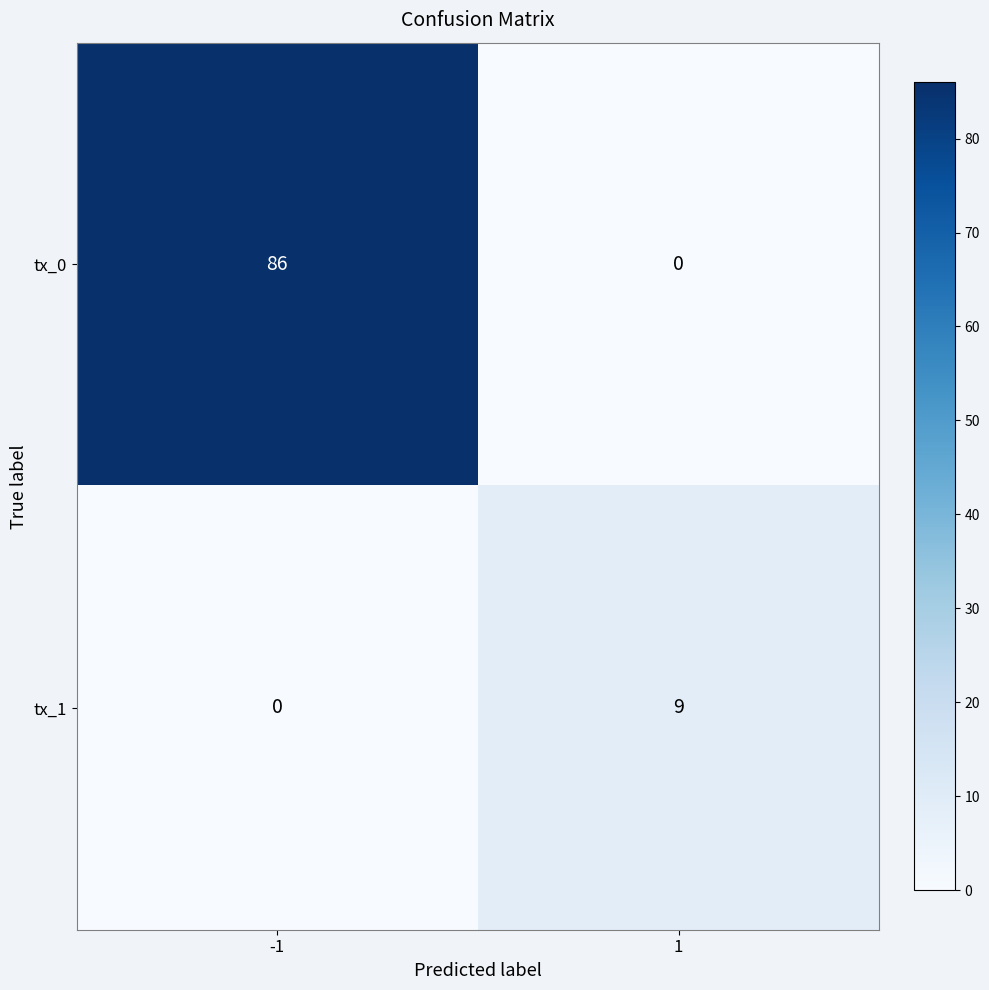

At -1, list the series in order from largest to smallest.

tx_0, tx_1